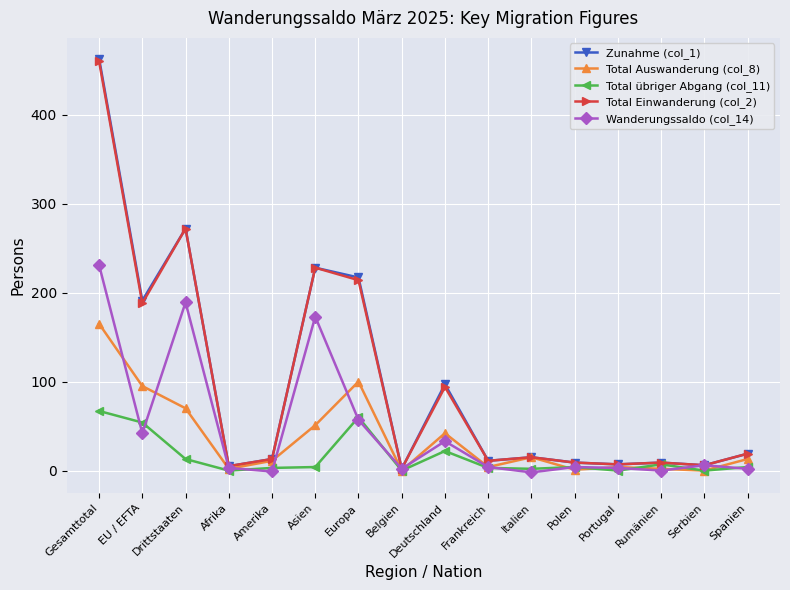

Which label corresponds to the largest value in the chart?

Gesamttotal